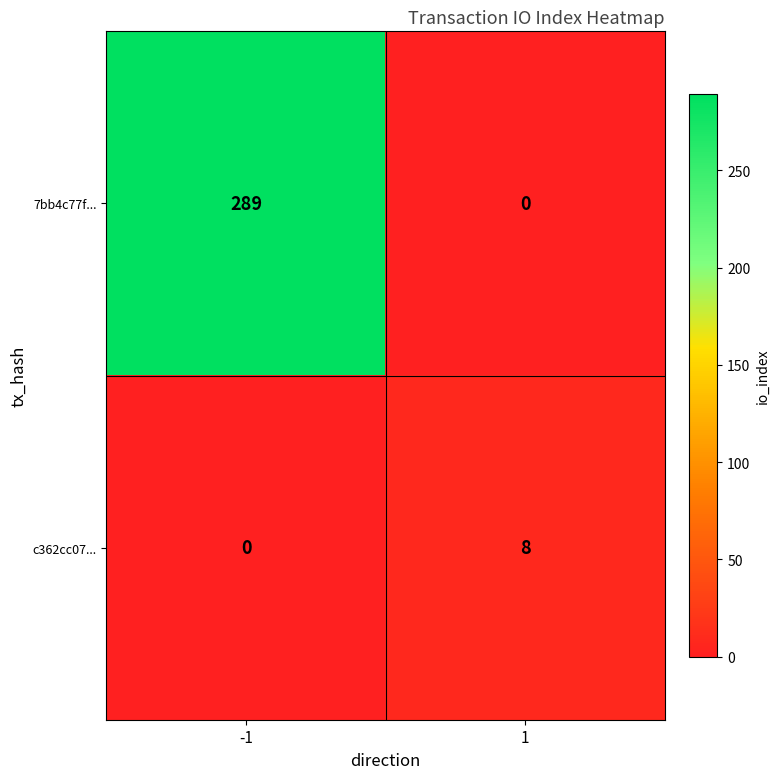

What is the difference between the highest and lowest values at -1?

289